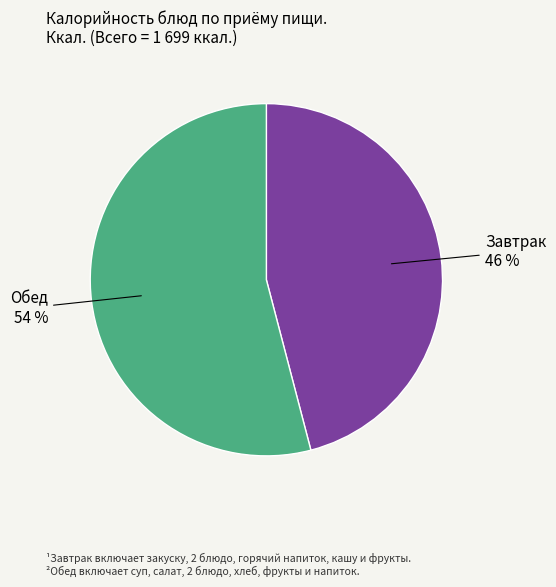

To the nearest percent, what is the average slice percentage?

50%